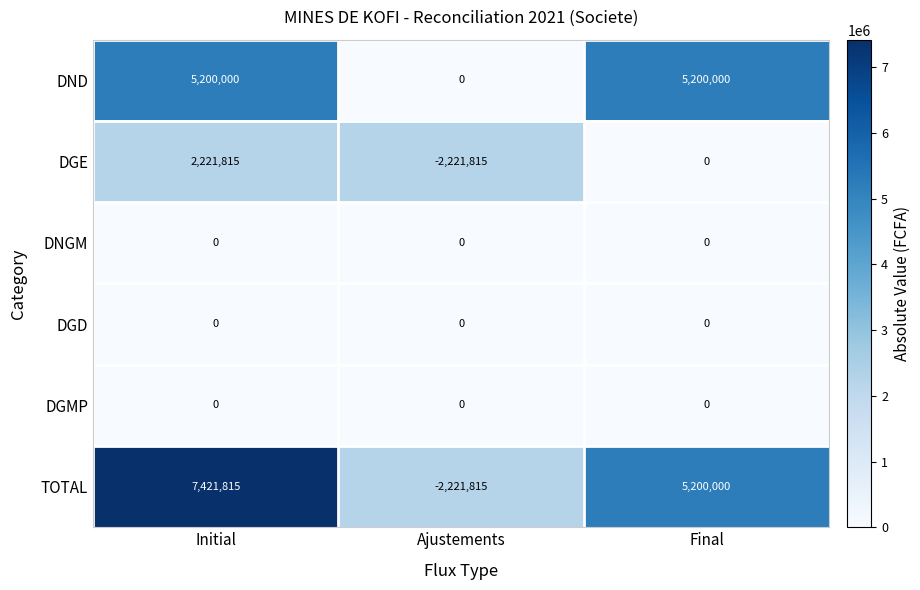

What is the sum of the TOTAL values at Ajustements and Final?

2978185